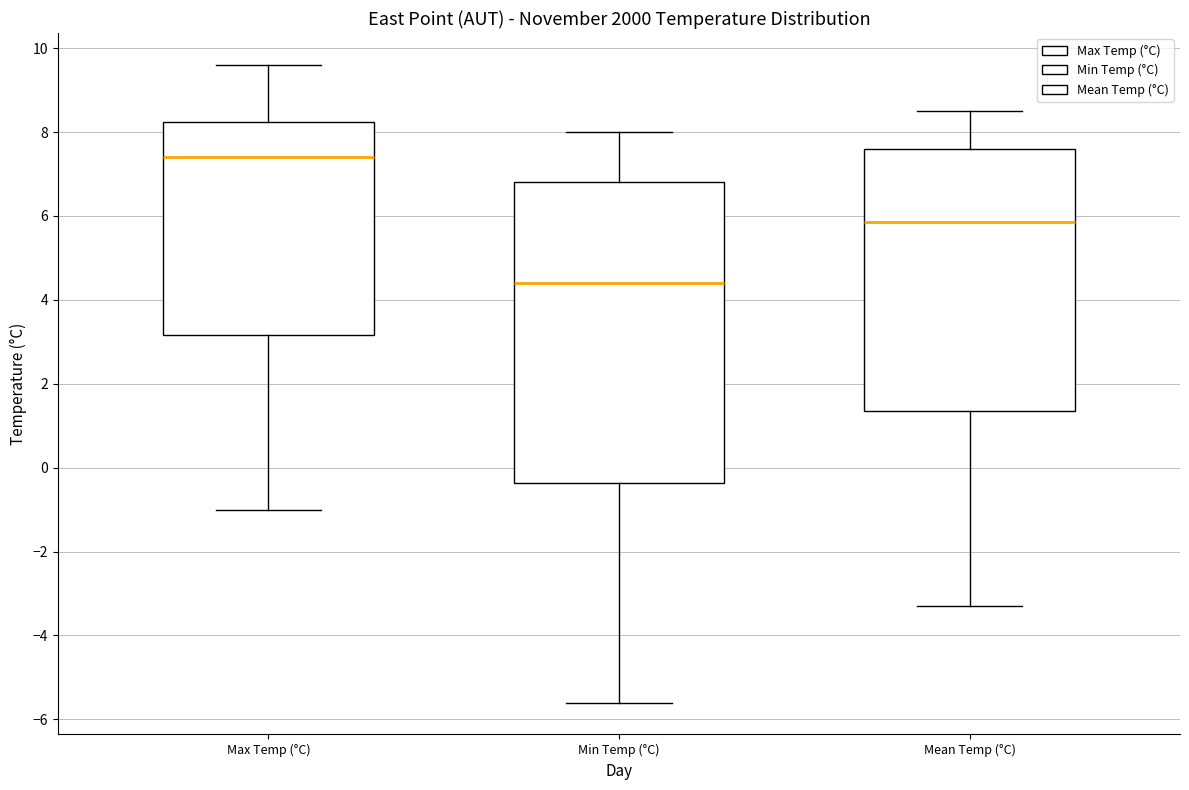

Which box's median line is the lowest?

Min Temp (°C)